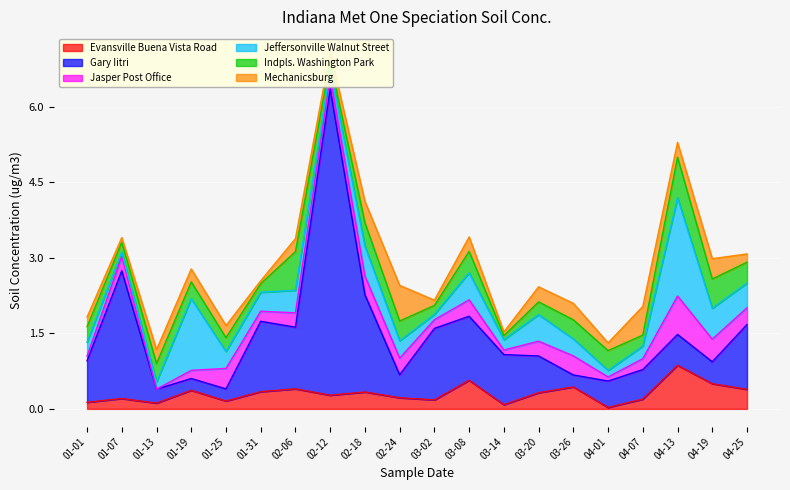

What is the difference between the second highest and minimum values in the Jeffersonville Walnut Street series?

1.3